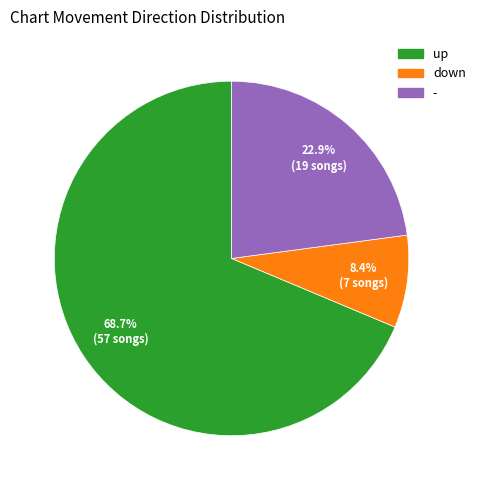

True or false: up accounts for 62% of the total.

False